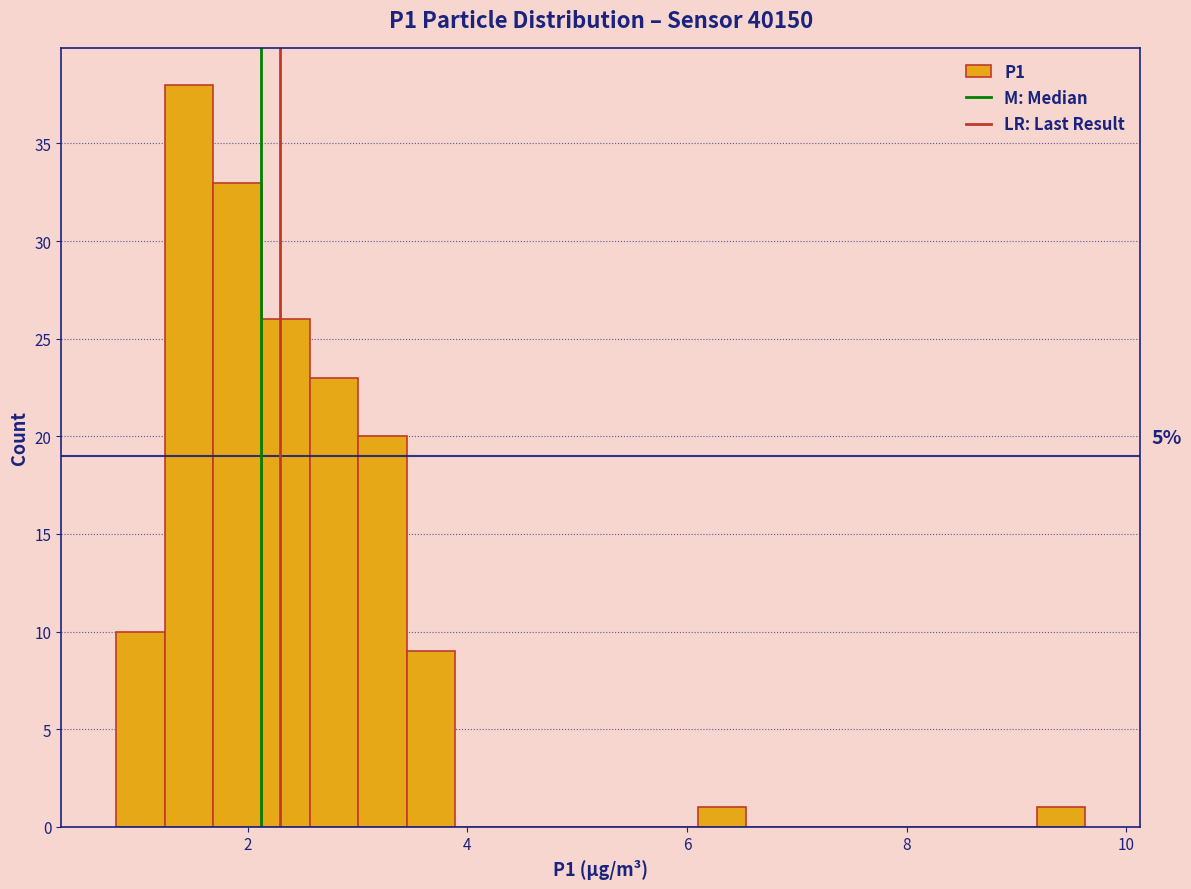

Read against the x-axis, roughly where is the centre of the tallest bar?

1.4